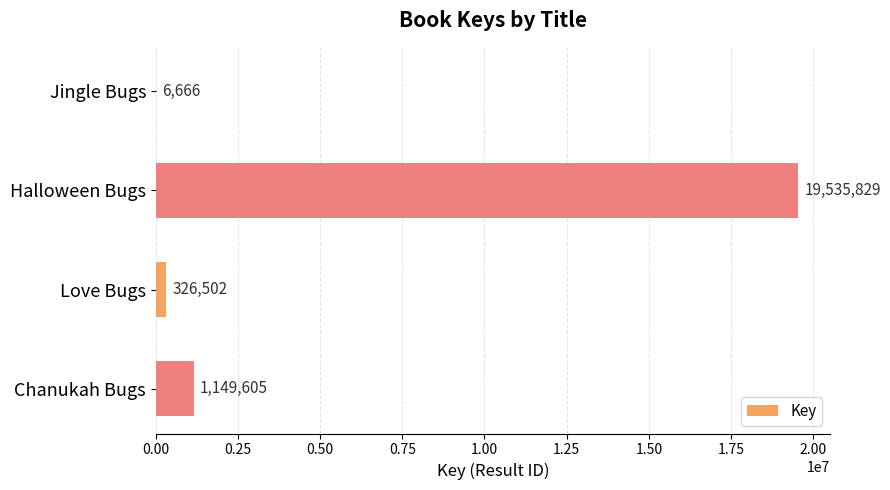

At which label is the value closest to 9771247?

Chanukah Bugs